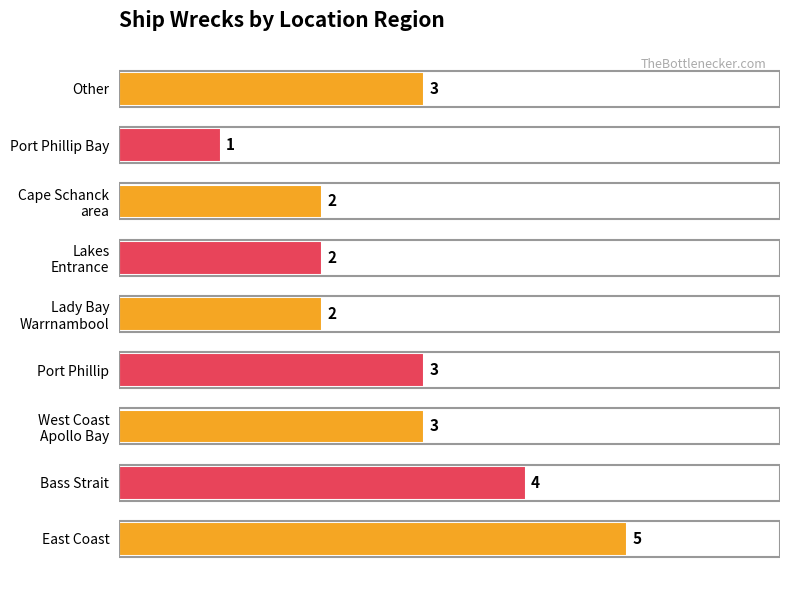

Does the chart contain stacked bars?

No